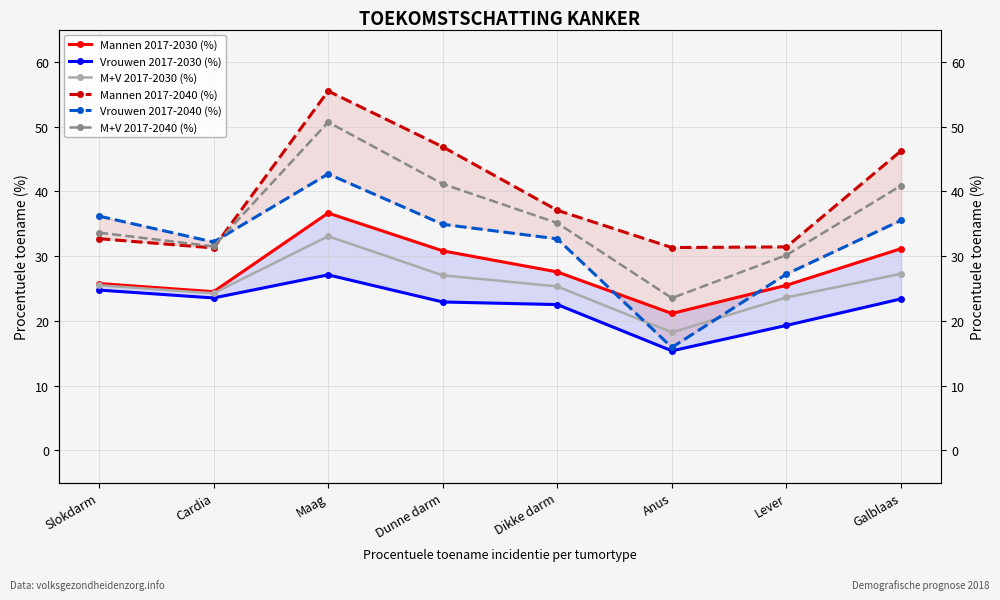

What is the approximate value of Vrouwen 2017-2040 (%) at Maag?

42.7